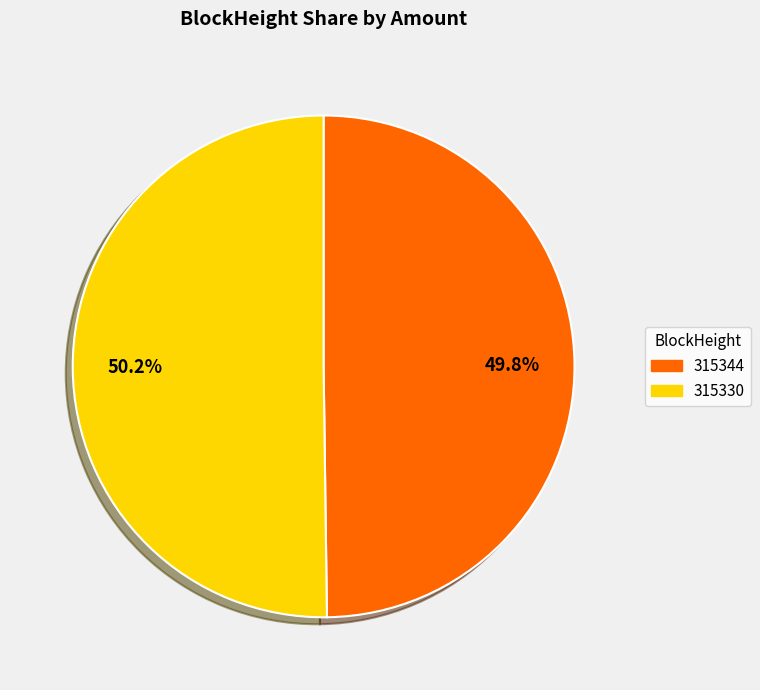

Combined, what portion of the pie is 315344 and 315330?

100.0%